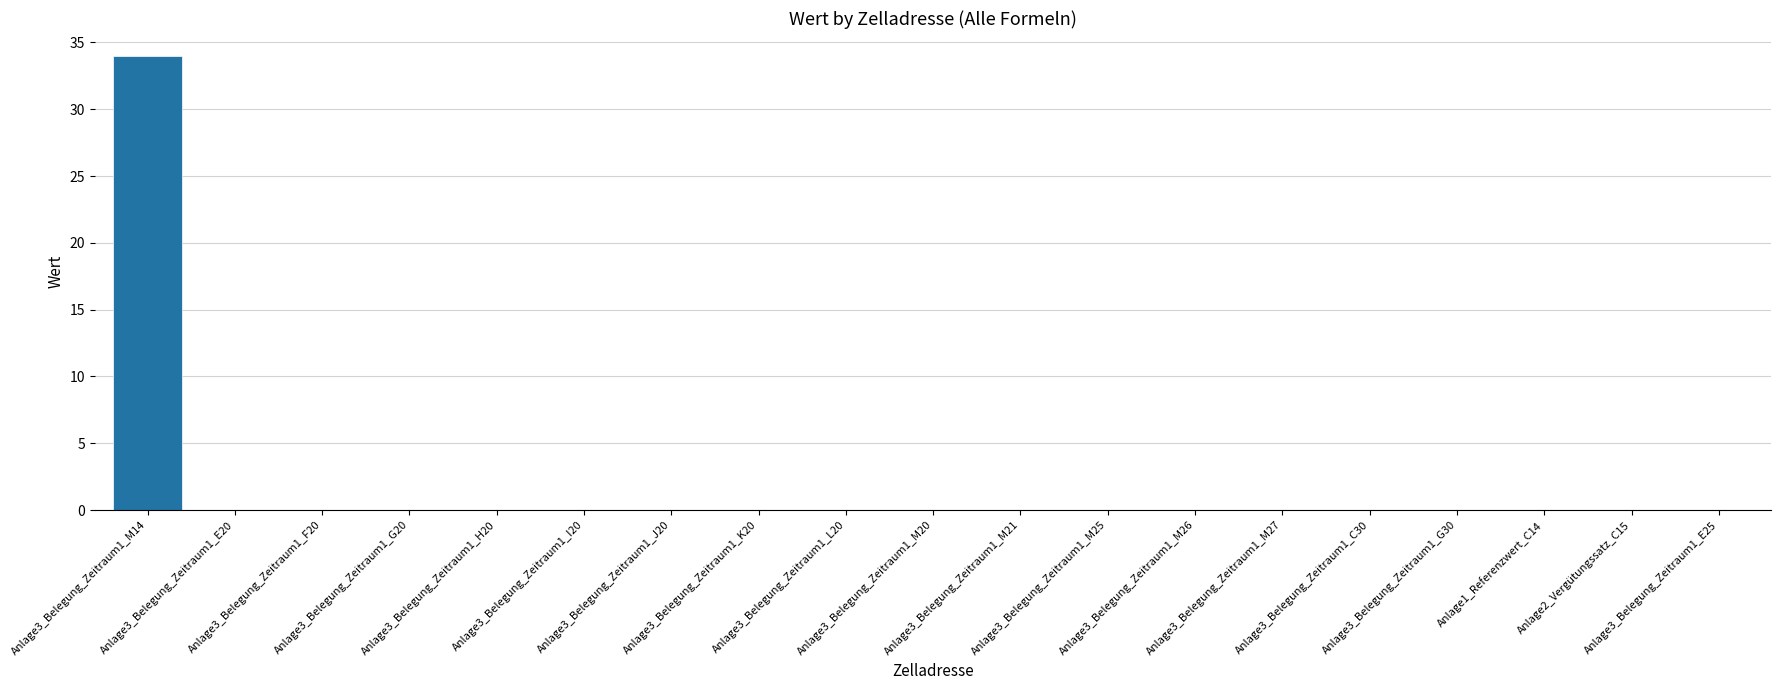

Reading right to left, list all the values displayed in this chart.

Anlage3_Belegung_Zeitraum1_E25=0	Anlage2_Vergütungssatz_C15=0	Anlage1_Referenzwert_C14=0	Anlage3_Belegung_Zeitraum1_G30=0	Anlage3_Belegung_Zeitraum1_C30=0	Anlage3_Belegung_Zeitraum1_M27=0	Anlage3_Belegung_Zeitraum1_M26=0	Anlage3_Belegung_Zeitraum1_M25=0	Anlage3_Belegung_Zeitraum1_M21=0	Anlage3_Belegung_Zeitraum1_M20=0	Anlage3_Belegung_Zeitraum1_L20=0	Anlage3_Belegung_Zeitraum1_K20=0	Anlage3_Belegung_Zeitraum1_J20=0	Anlage3_Belegung_Zeitraum1_I20=0	Anlage3_Belegung_Zeitraum1_H20=0	Anlage3_Belegung_Zeitraum1_G20=0	Anlage3_Belegung_Zeitraum1_F20=0	Anlage3_Belegung_Zeitraum1_E20=0	Anlage3_Belegung_Zeitraum1_M14=34